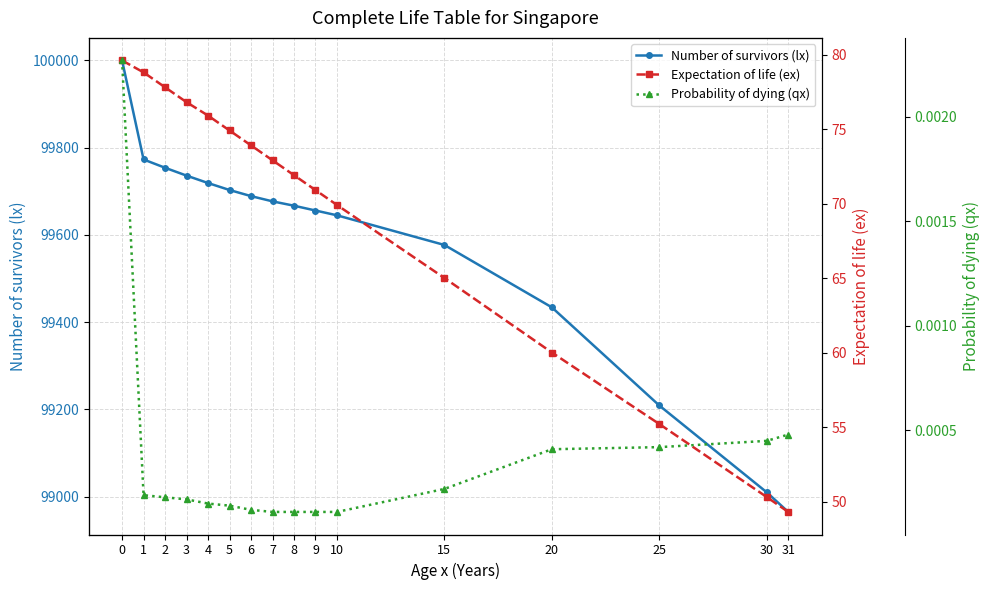

What is the minimum value for Expectation of life (ex)?

49.3